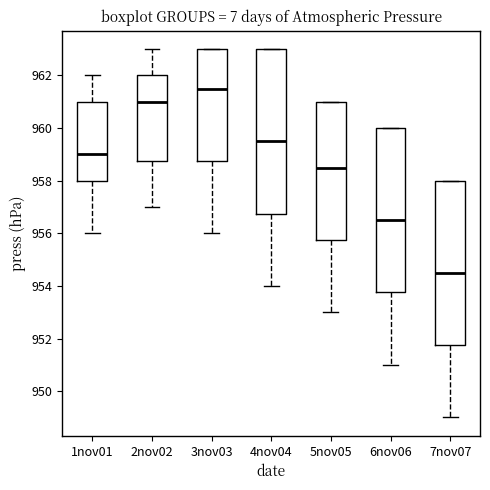

Reading left to right, transcribe this box plot: for each box, give where its median line is, the range the box spans, and where its two whiskers end, as read against the y-axis. The values are not printed on the chart, so give them approximately, as read against the axis.

1nov01: median 959.0, box 958.0 to 961.0, whiskers 956.0 to 962.0
2nov02: median 961.0, box 958.8 to 962.0, whiskers 957.0 to 963.0
3nov03: median 961.6, box 958.8 to 963.0, whiskers 956.0 to 963.0
4nov04: median 959.6, box 956.8 to 963.0, whiskers 954.0 to 963.0
5nov05: median 958.6, box 955.8 to 961.0, whiskers 953.0 to 961.0
6nov06: median 956.6, box 953.8 to 960.0, whiskers 951.0 to 960.0
7nov07: median 954.6, box 951.8 to 958.0, whiskers 949.0 to 958.0